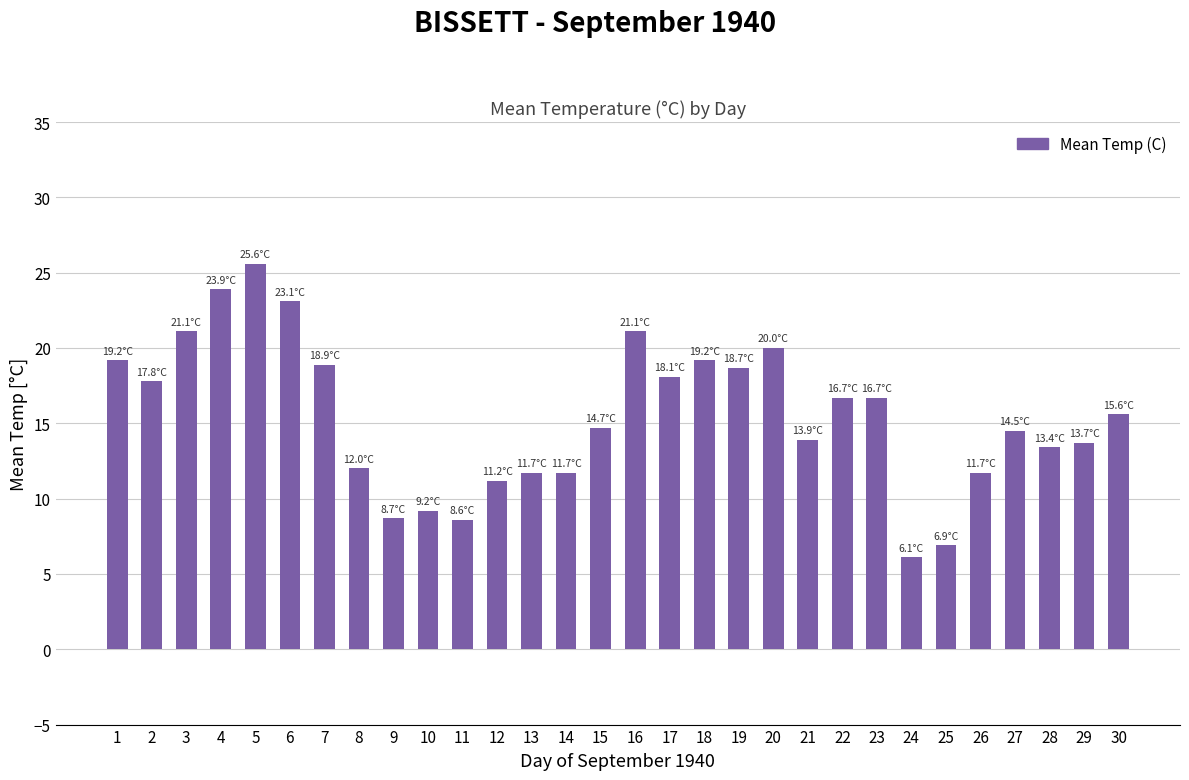

How many bars are there in total?

30